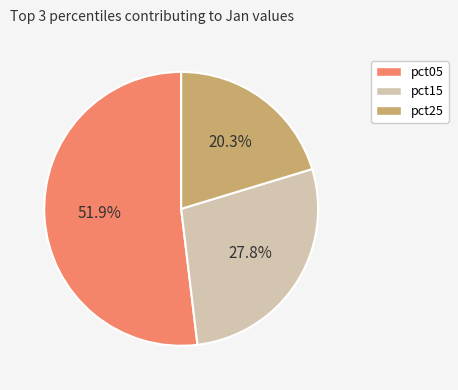

True or false: pct15 accounts for 34% of the total.

False